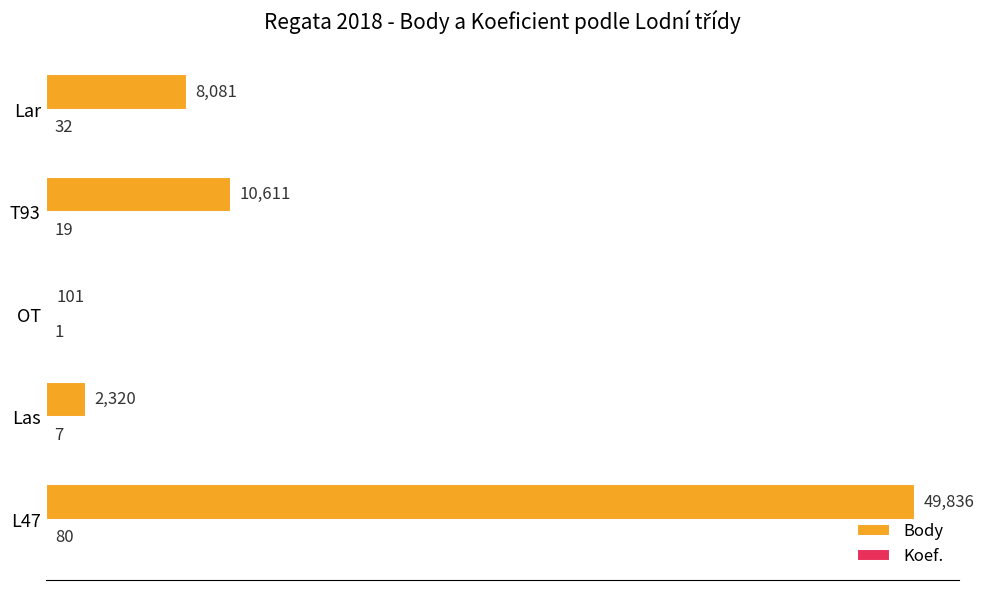

What is the sum of the Body values at Lar and OT?

8182